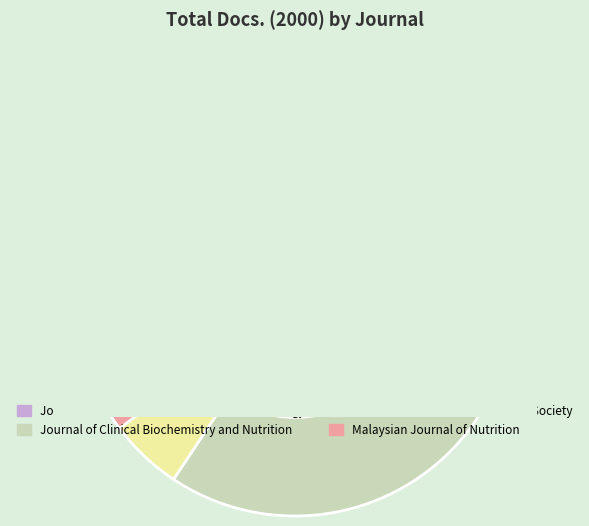

How much of the chart is everything except Journal of Nutritional Science and Vitaminology?

59.0%